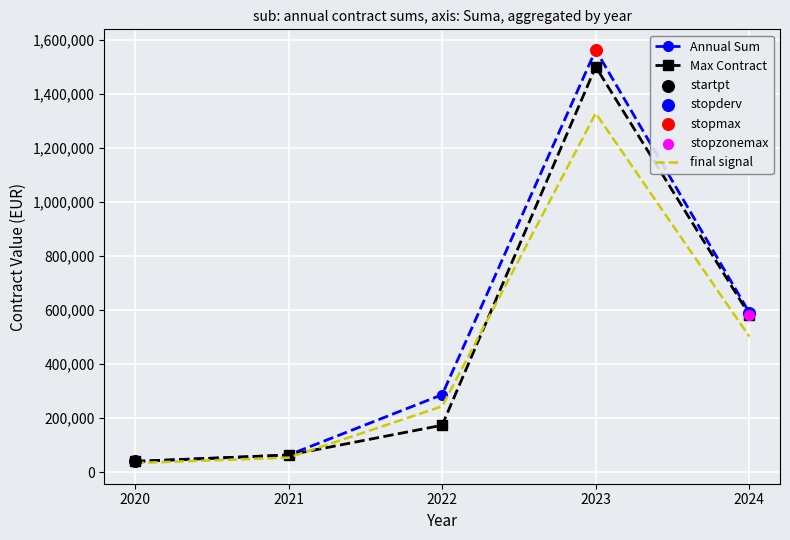

Is the value of Annual Sum at 2020 greater than the value of final signal at 2024?

No